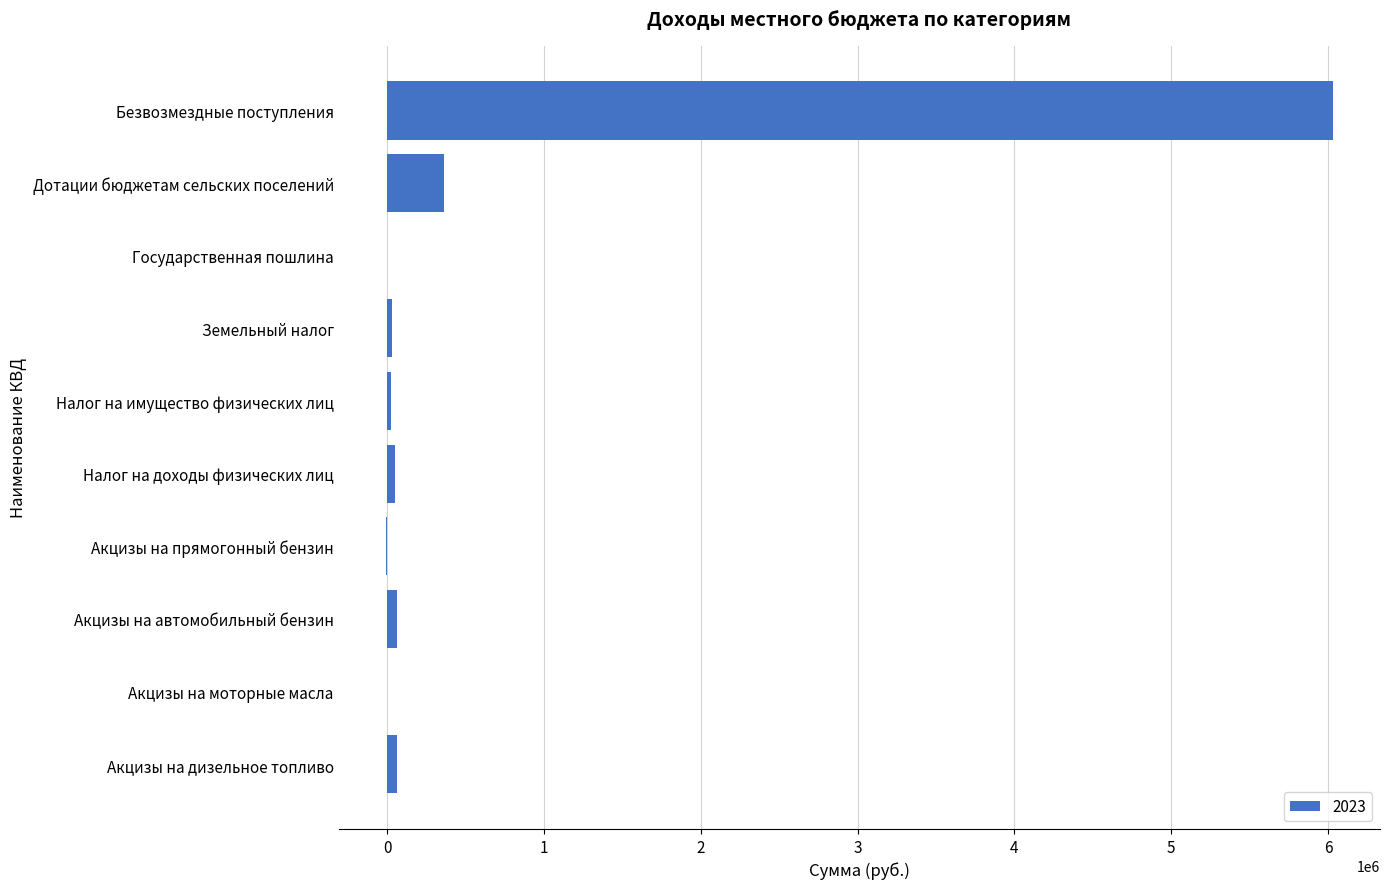

Between Безвозмездные поступления and Налог на имущество физических лиц, which is larger?

Безвозмездные поступления